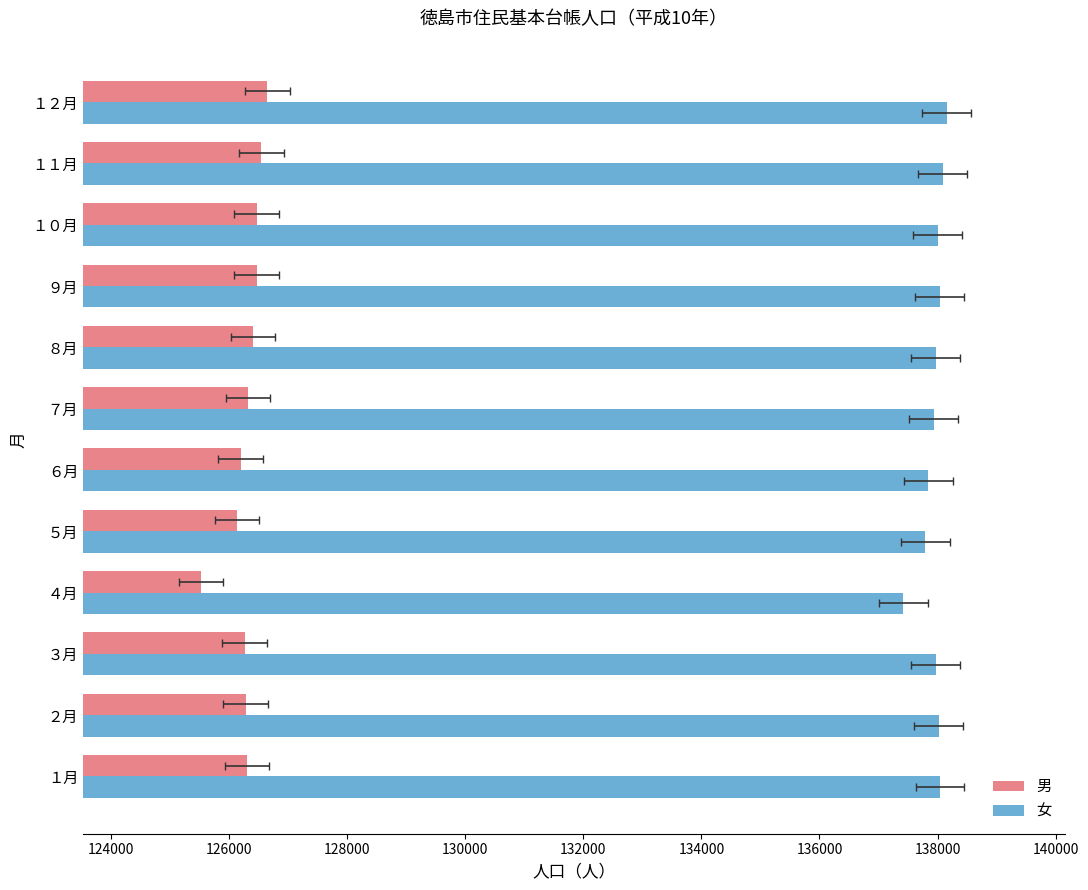

Reading left to right, list all the values displayed in this chart.

男: 126303	126277	126264	125526	126130	126192	126318	126404	126468	126464	126546	126645
女: 138043	138020	137966	137419	137796	137844	137932	137972	138040	138007	138091	138160